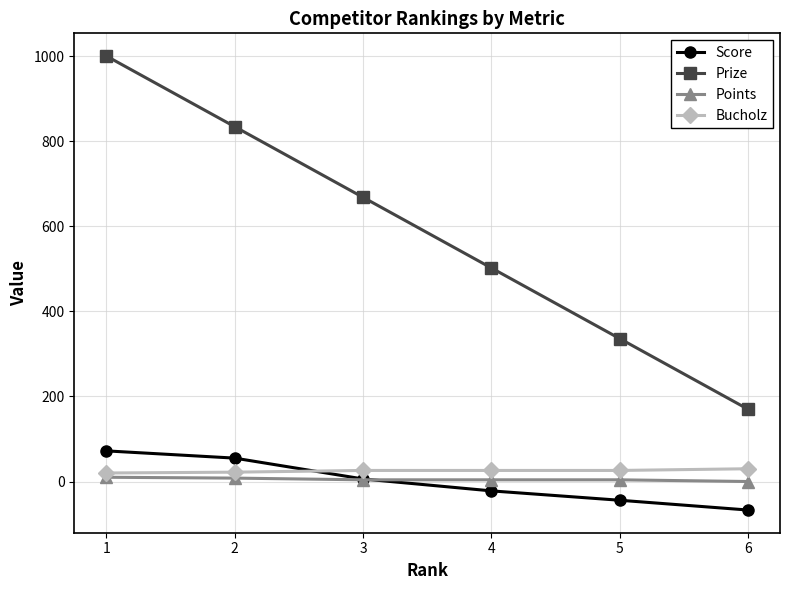

What is the sum of the Score values at 6 and 4?

-89